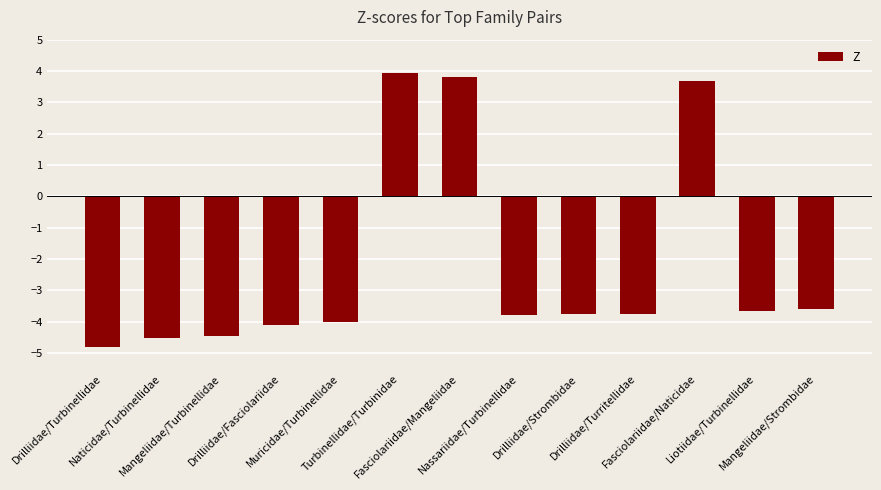

Is it true that the value at Drilliidae/Fasciolariidae is -4.1?

True